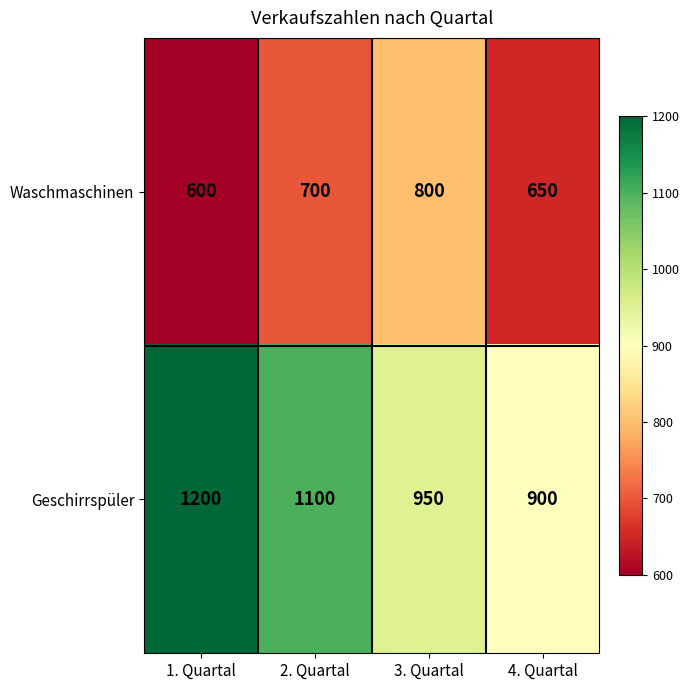

Is the value of Waschmaschinen at 3. Quartal greater than the value of Geschirrspüler at 3. Quartal?

No